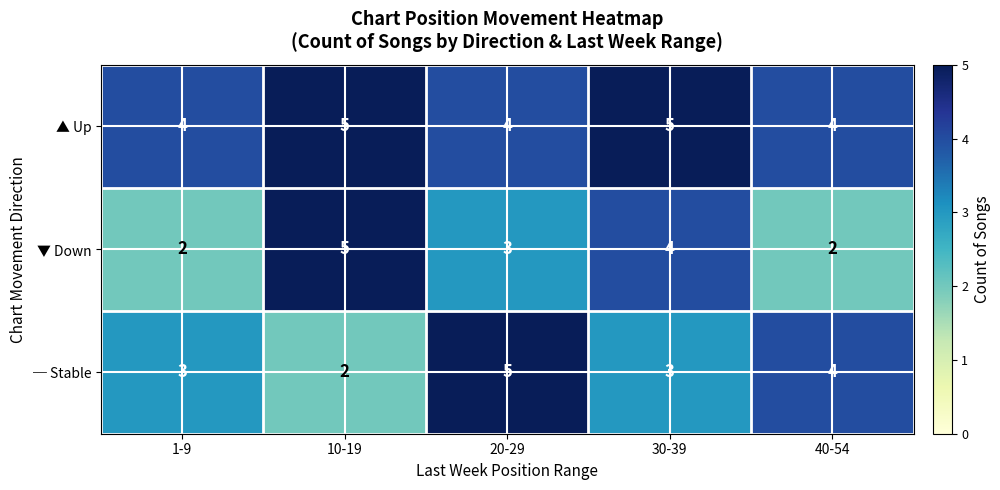

How many data points does each series have?

5